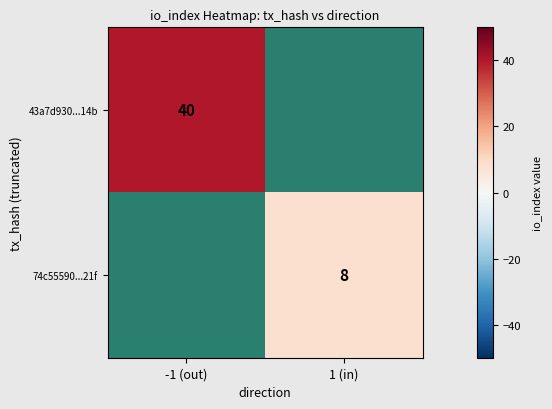

True or false: 43a7d930...14b has a value of 40 at -1 (out).

True